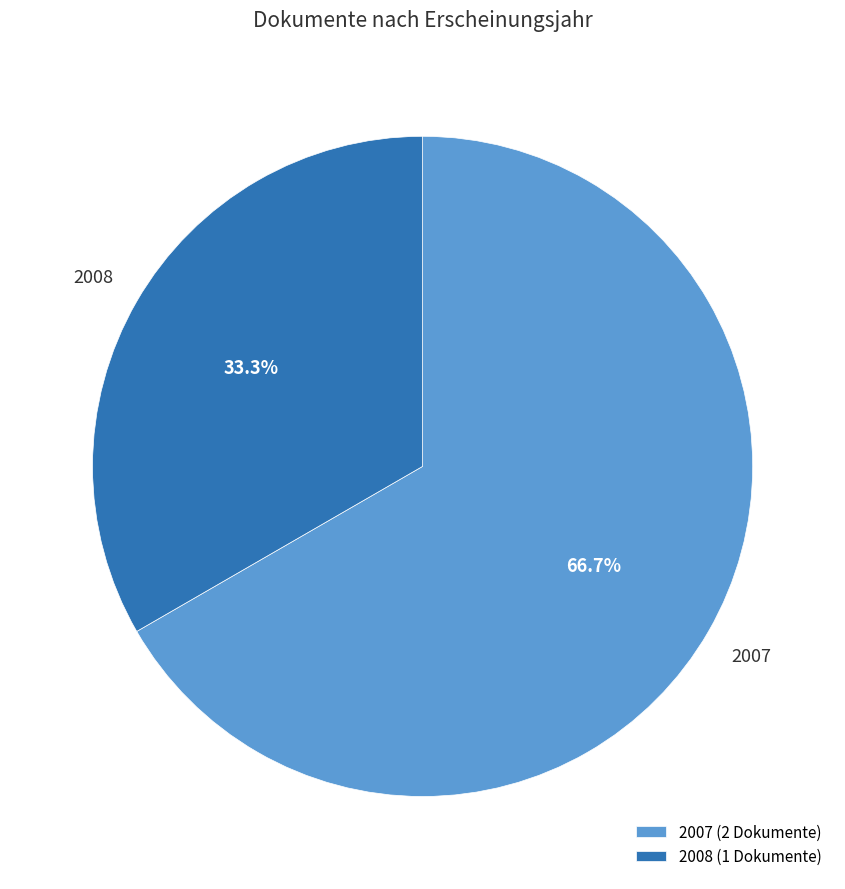

What is the total percentage of 2007 (2 Dokumente) and 2008 (1 Dokumente)?

100.0%